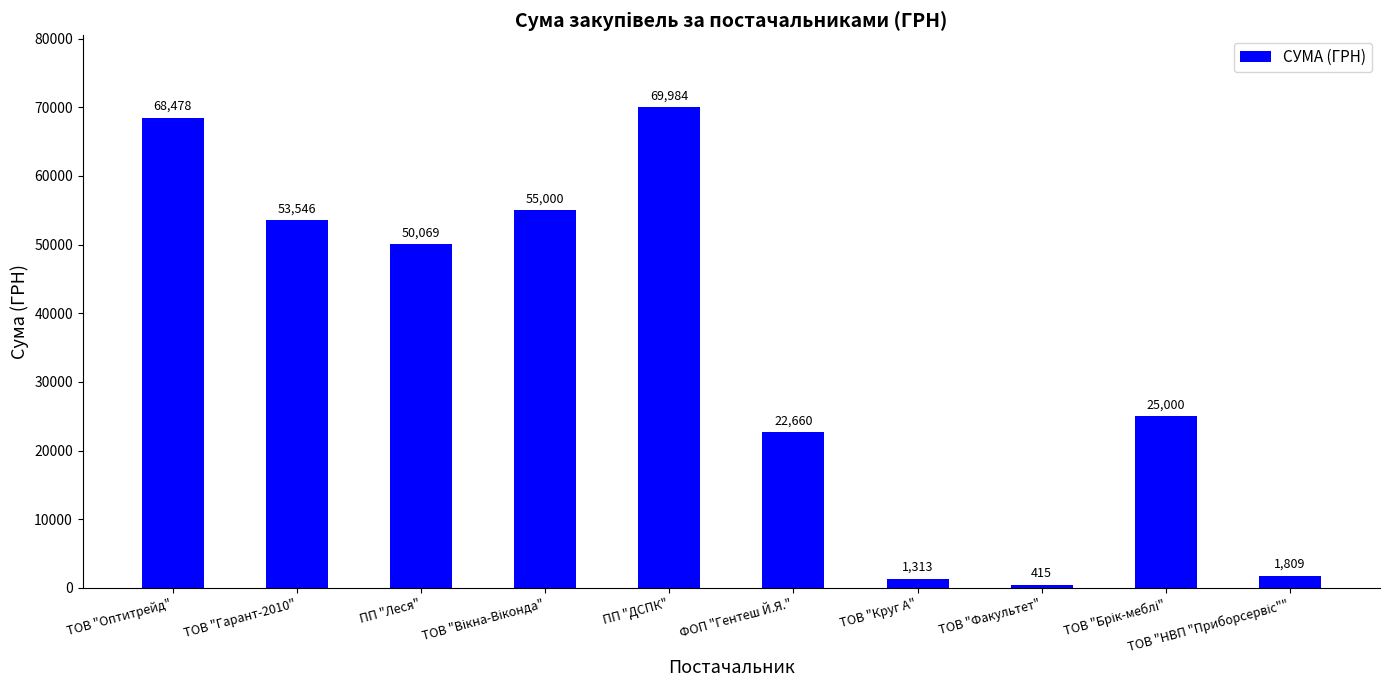

What is the label of the 10th bar from the right?

ТОВ "Оптитрейд"